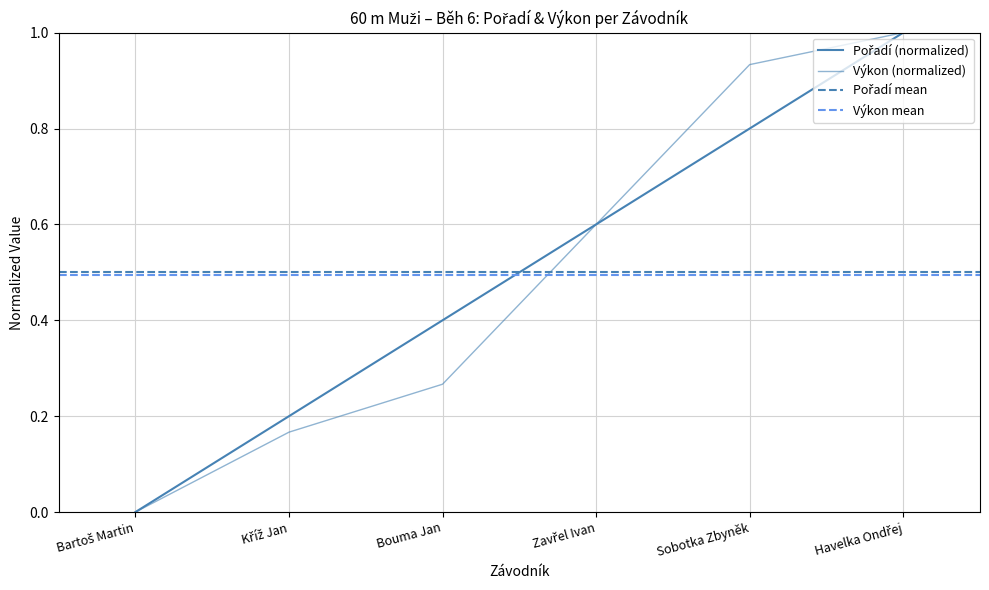

What is the label of the 2nd point from the left?

Kříž Jan